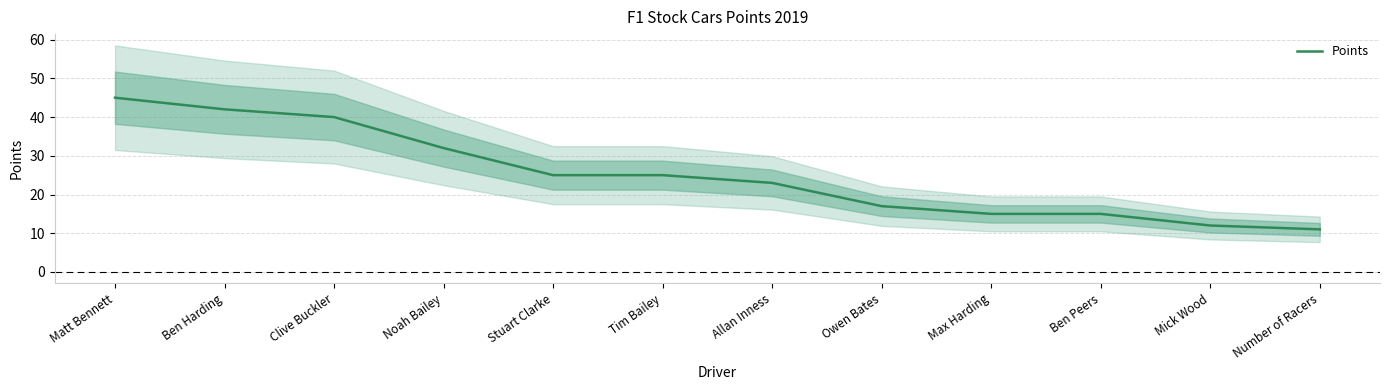

Which category has the highest value across all series?

Matt Bennett